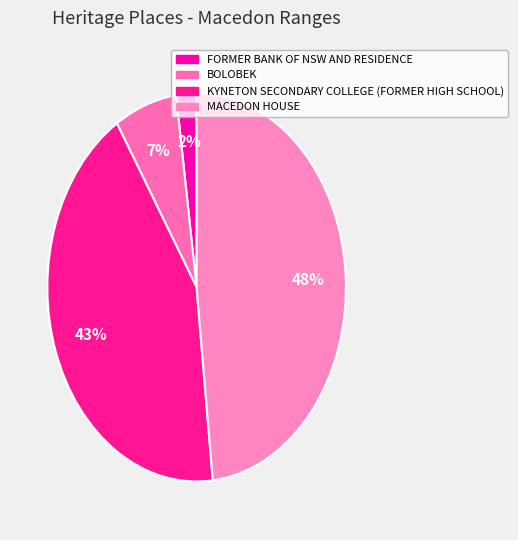

True or false: BOLOBEK accounts for 1% of the total.

False